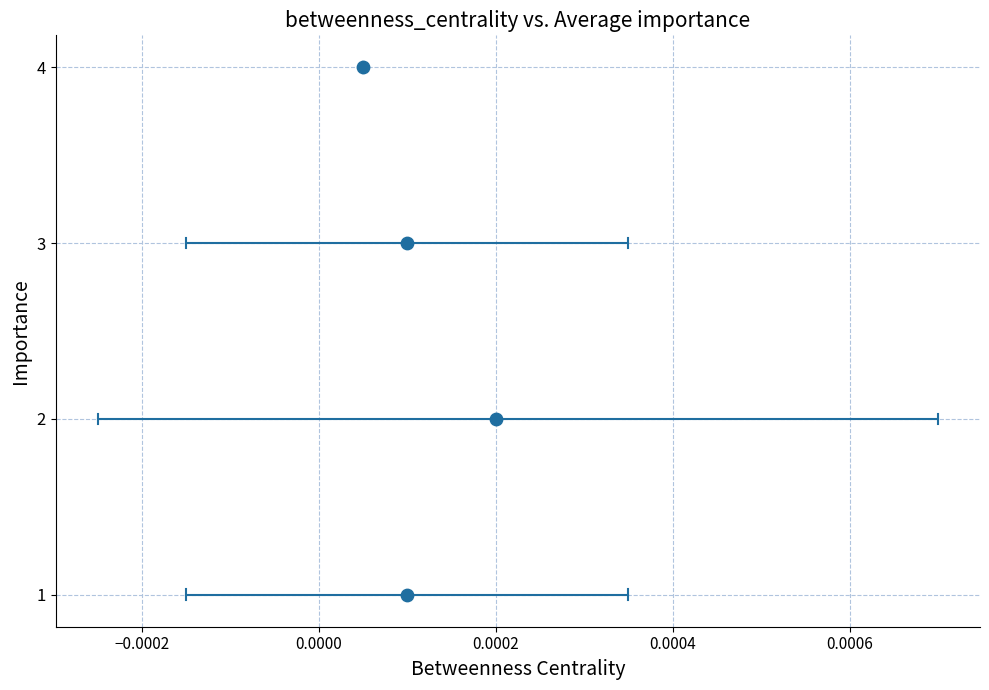

What is the range of Y values (max minus min)?

3